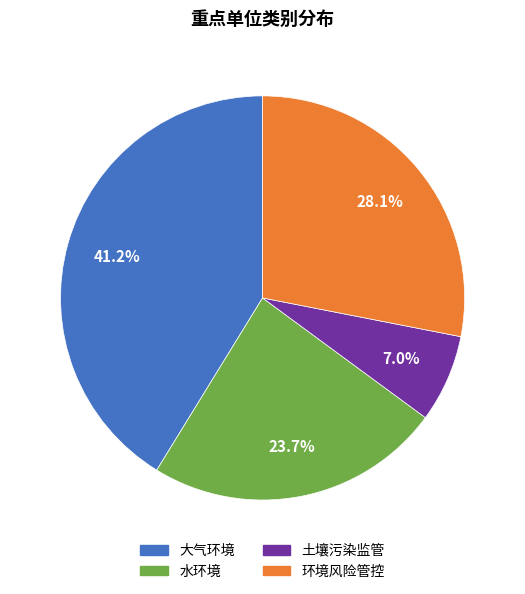

Rank the categories by value from lowest to highest.

土壤污染监管, 水环境, 环境风险管控, 大气环境